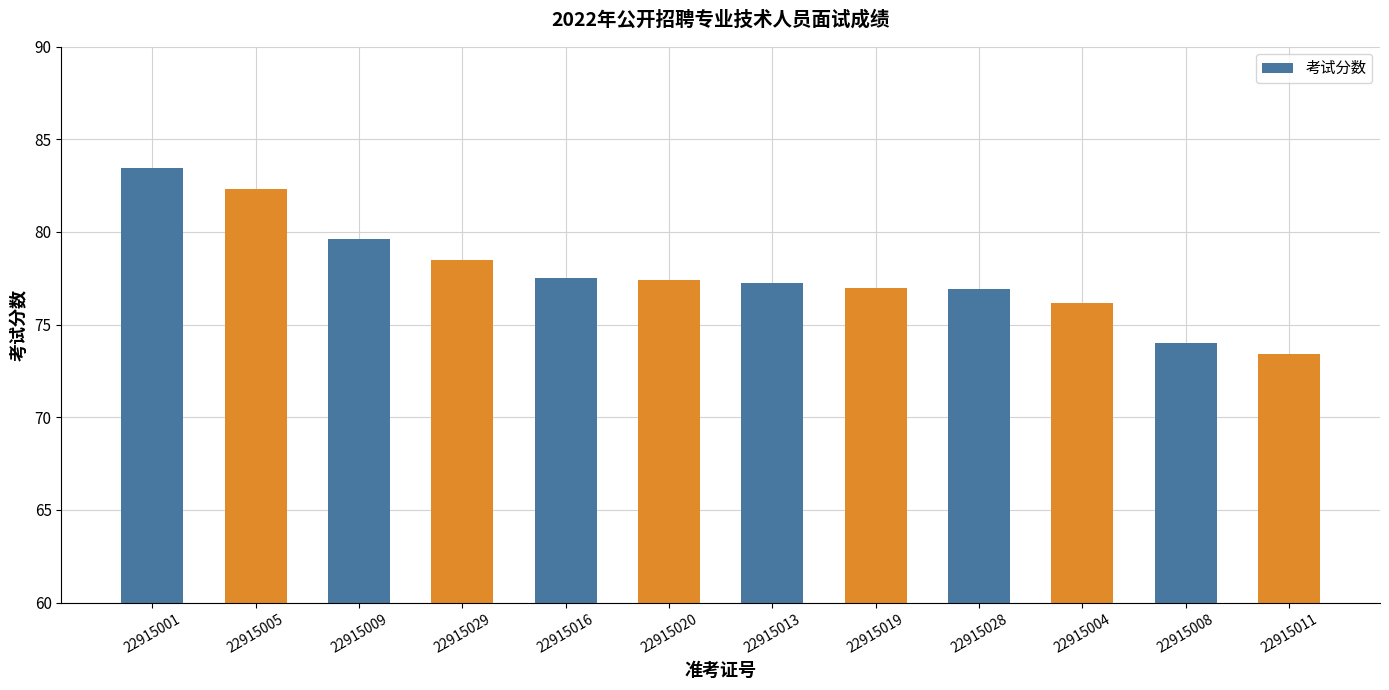

What is the difference between the second highest and minimum values?

8.9